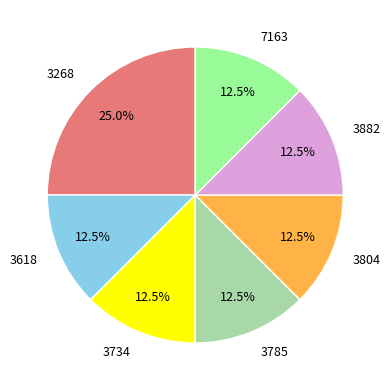

Which category has the biggest portion of the pie?

3268